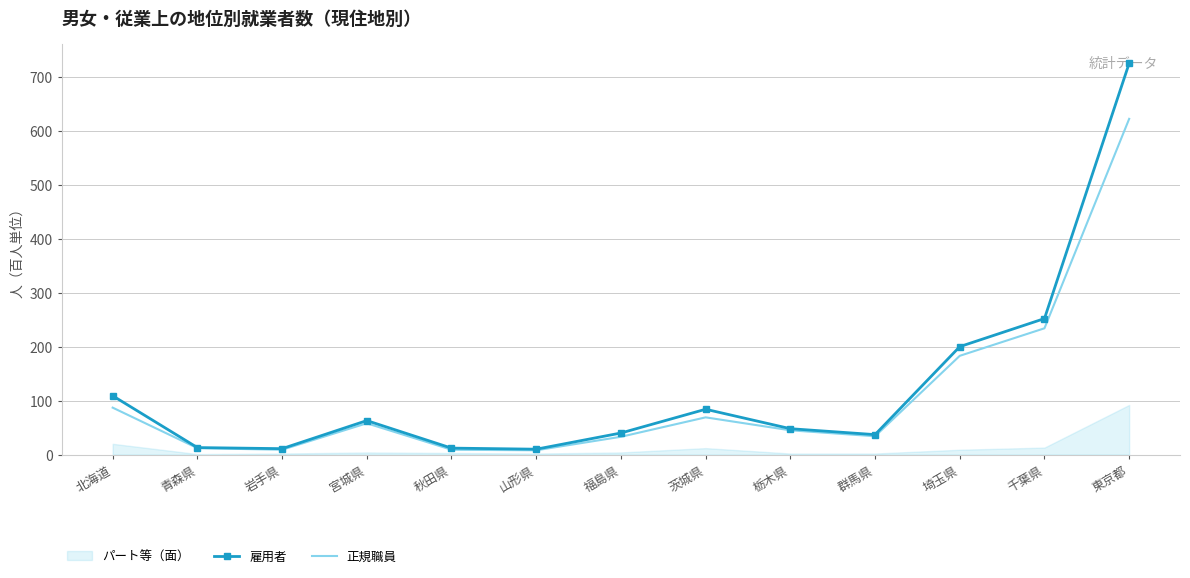

Is it true that 雇用者 equals 152 at 北海道?

False